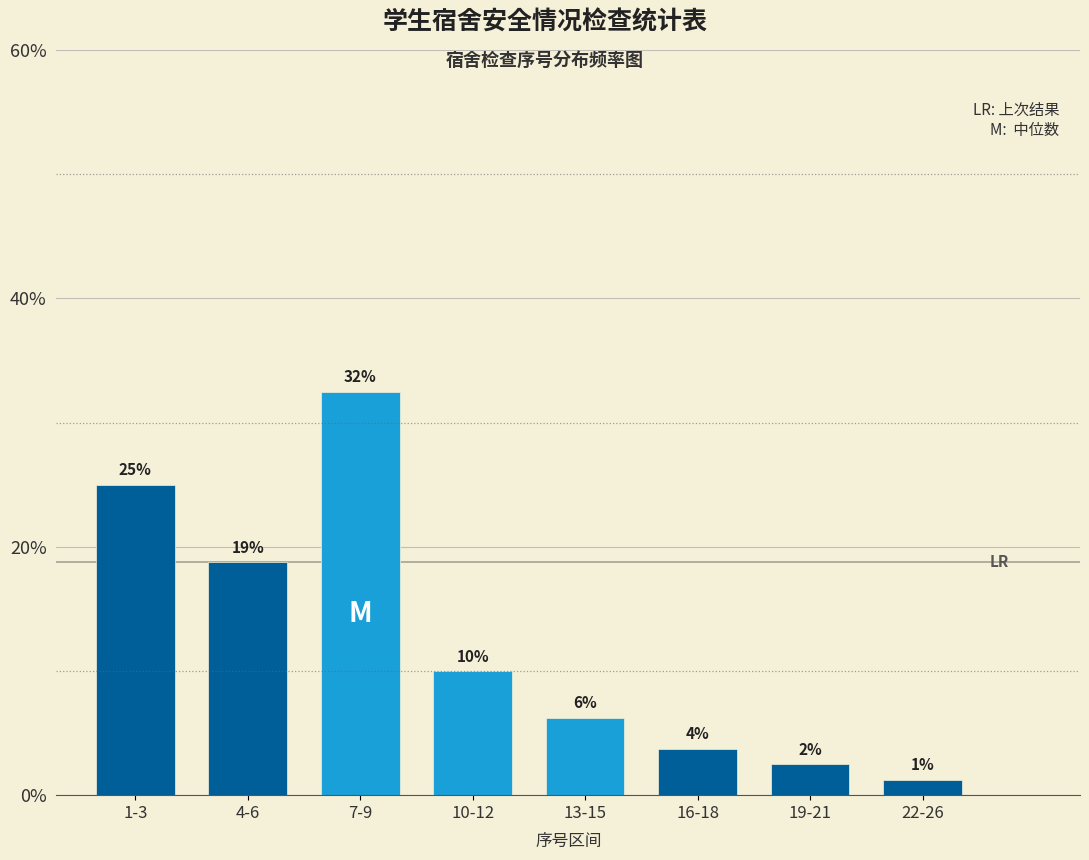

How many bars are there in total?

8